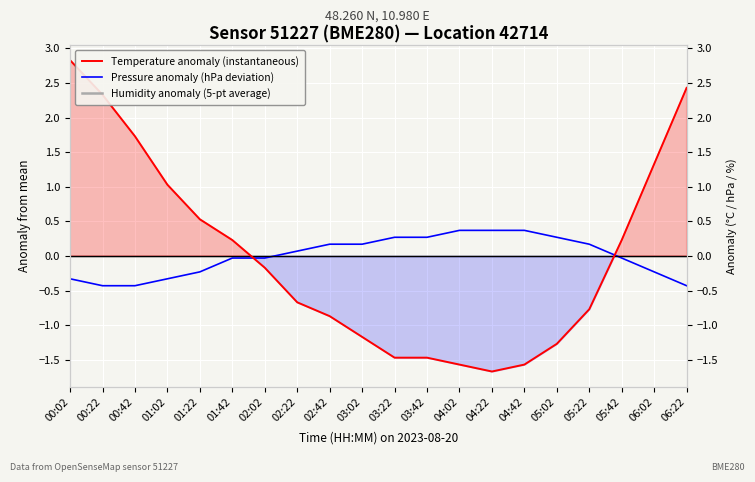

Is it true that Pressure anomaly (hPa deviation) equals 0.2 at 02:42?

True